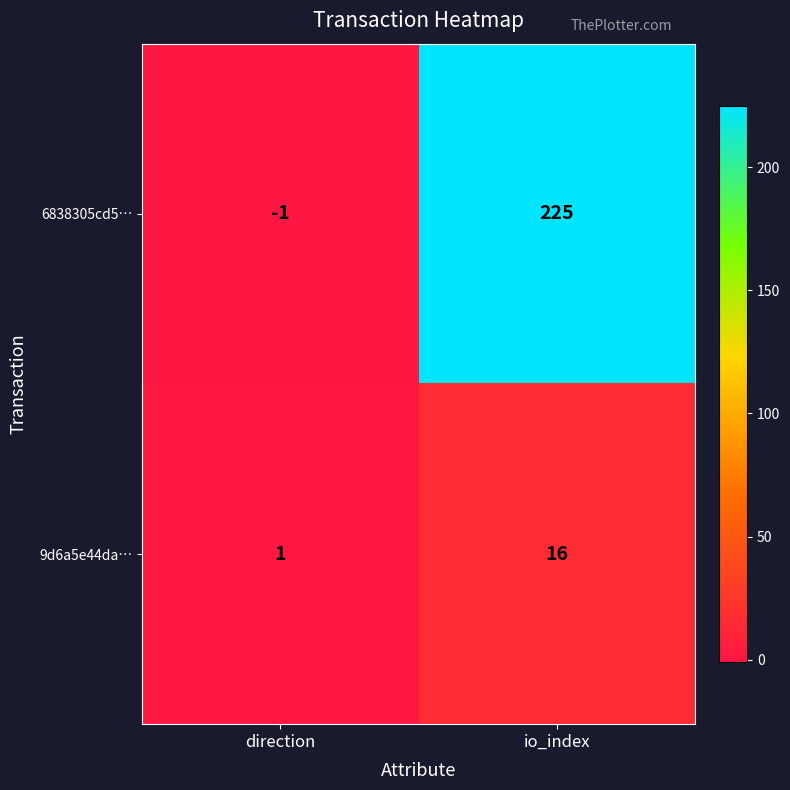

Which label corresponds to the largest value in the chart?

io_index